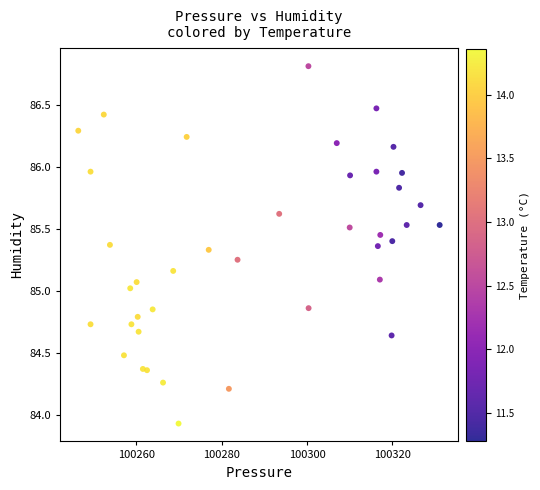

What is the range of Y values (max minus min)?

2.9